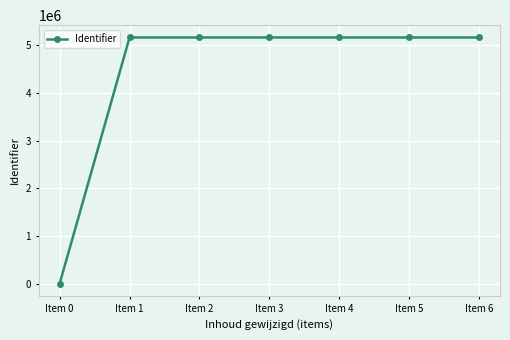

Does the chart have visible grid lines?

Yes